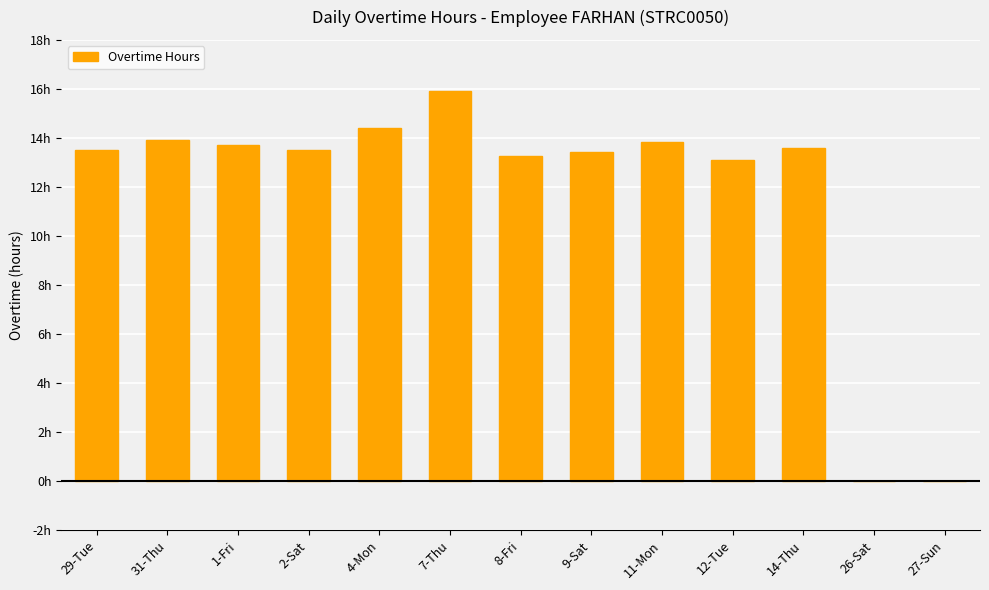

What is the sum of the values at 12-Tue and 14-Thu?

26.7